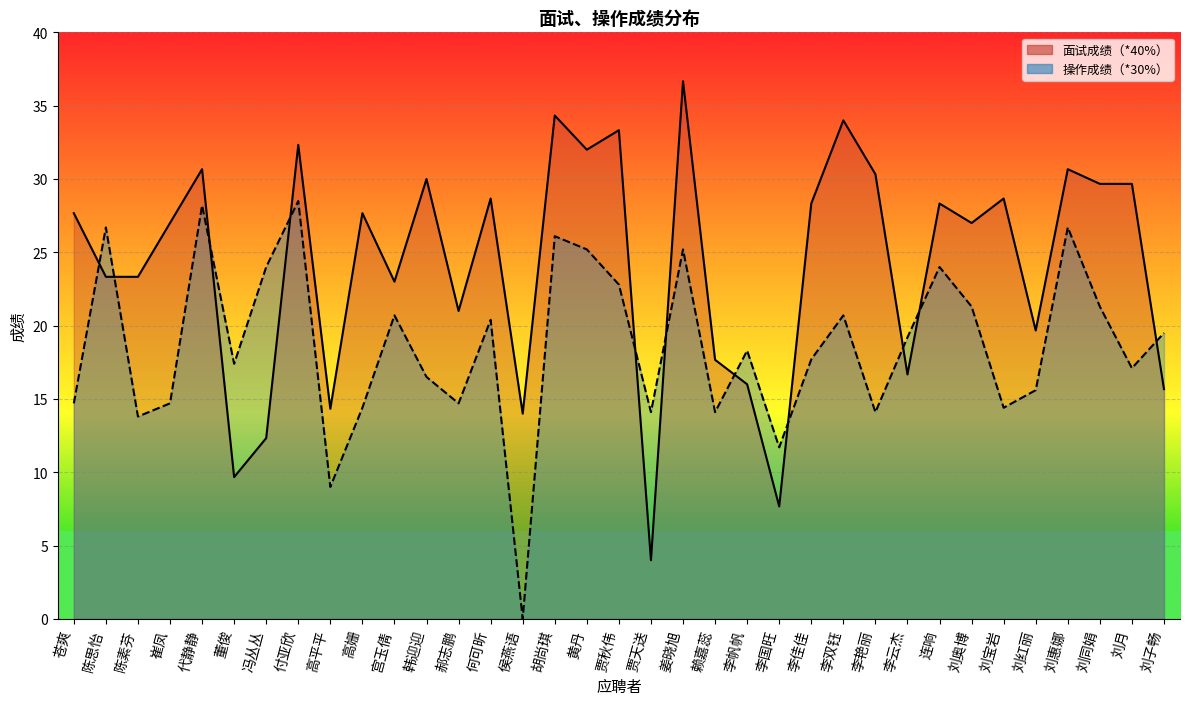

Which has a higher value, 高平平 or 侯燕语?

高平平